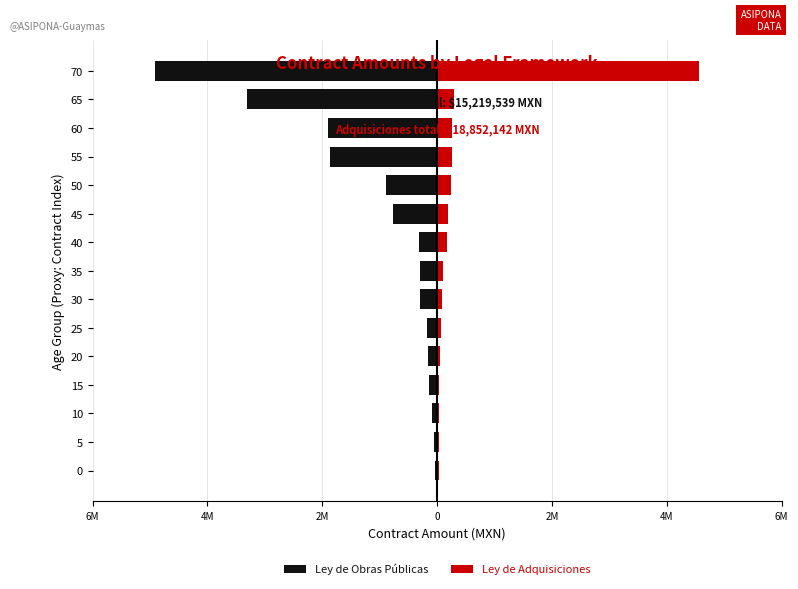

Read the Ley de Obras Públicas value at 25.

-178450.8